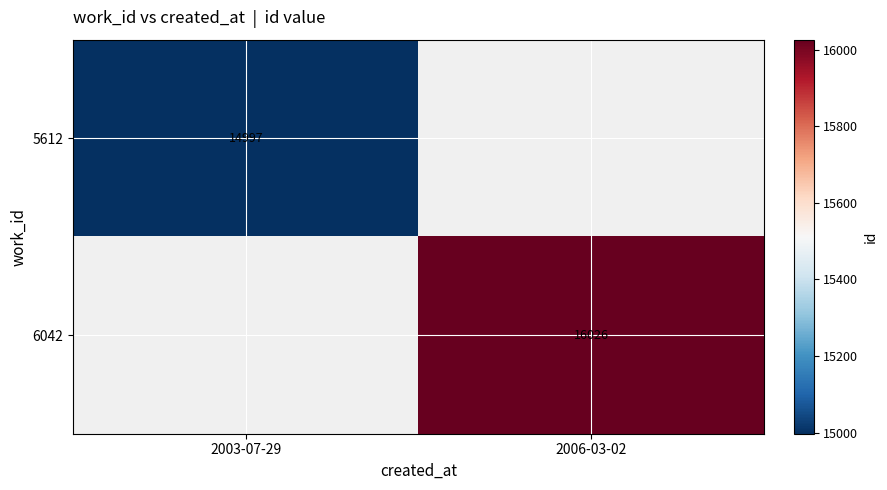

Count the number of categories in the chart.

2